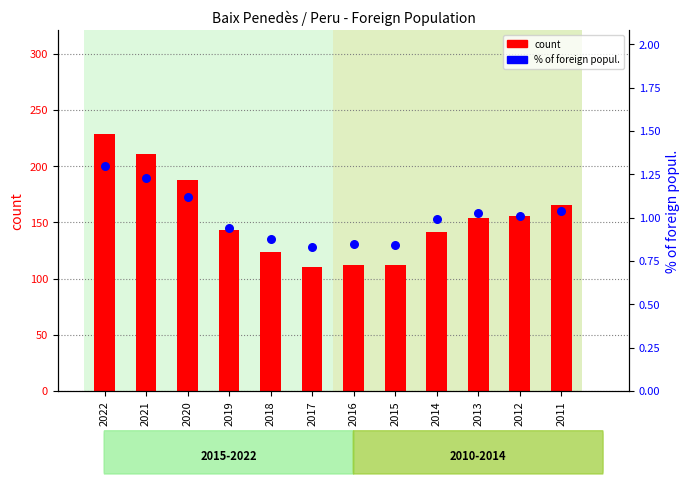

At how many categories does at least one series exceed 9?

12